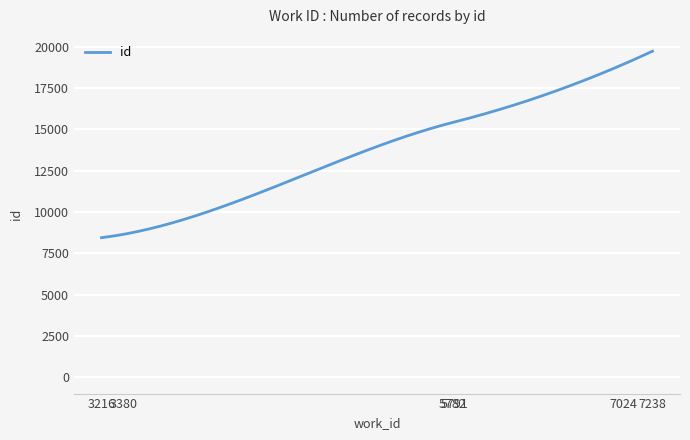

What is the minimum value shown in the chart?

8450.0